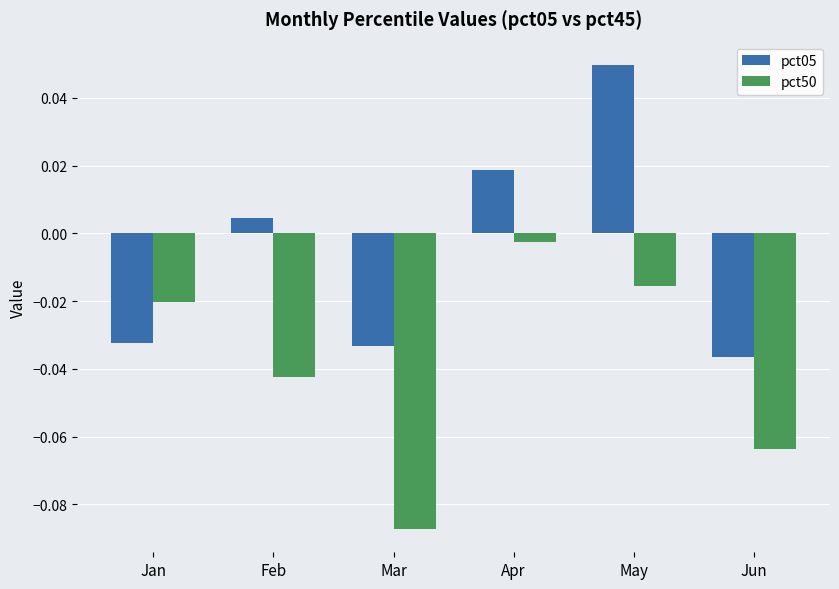

What are all the series names shown in the legend?

pct05, pct50